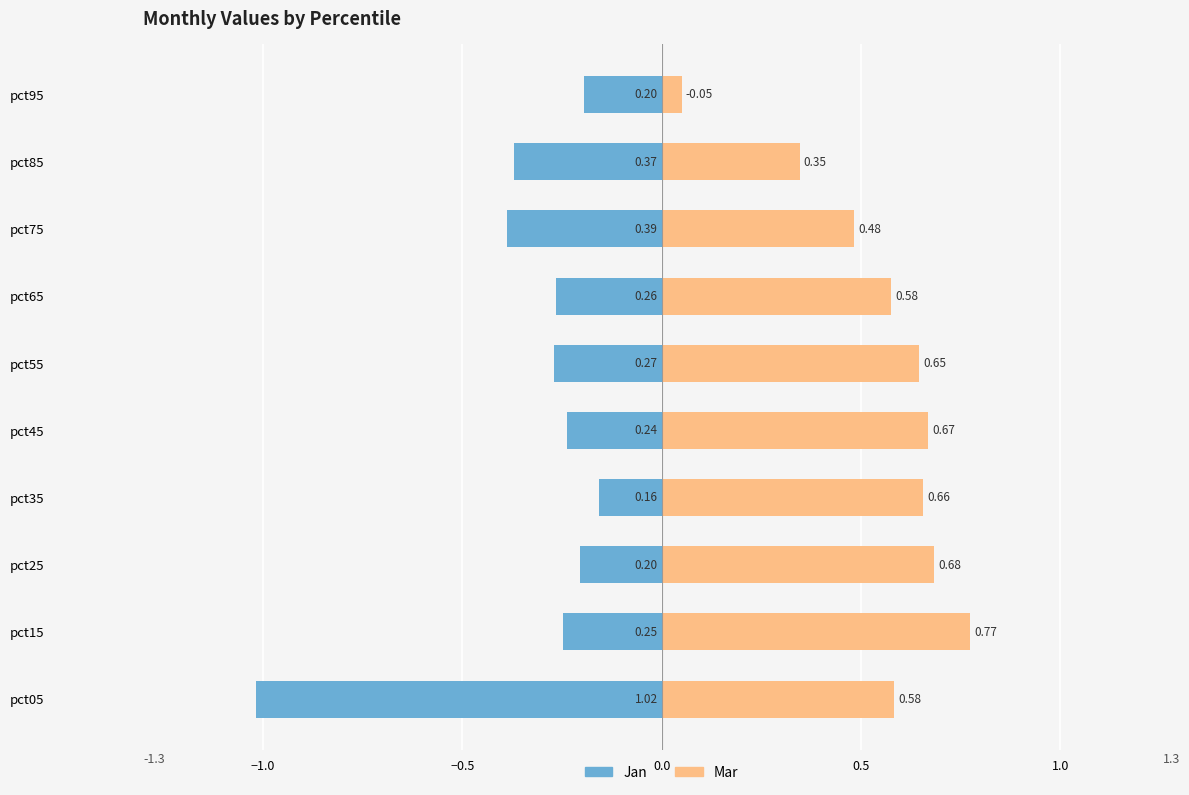

What is the sum of all Mar values?

5.5